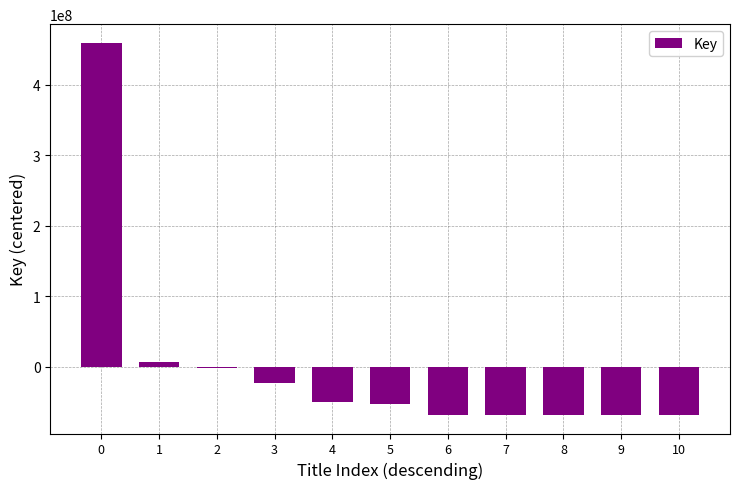

What is the sum of the values at 5 and 6?

-119825117.4